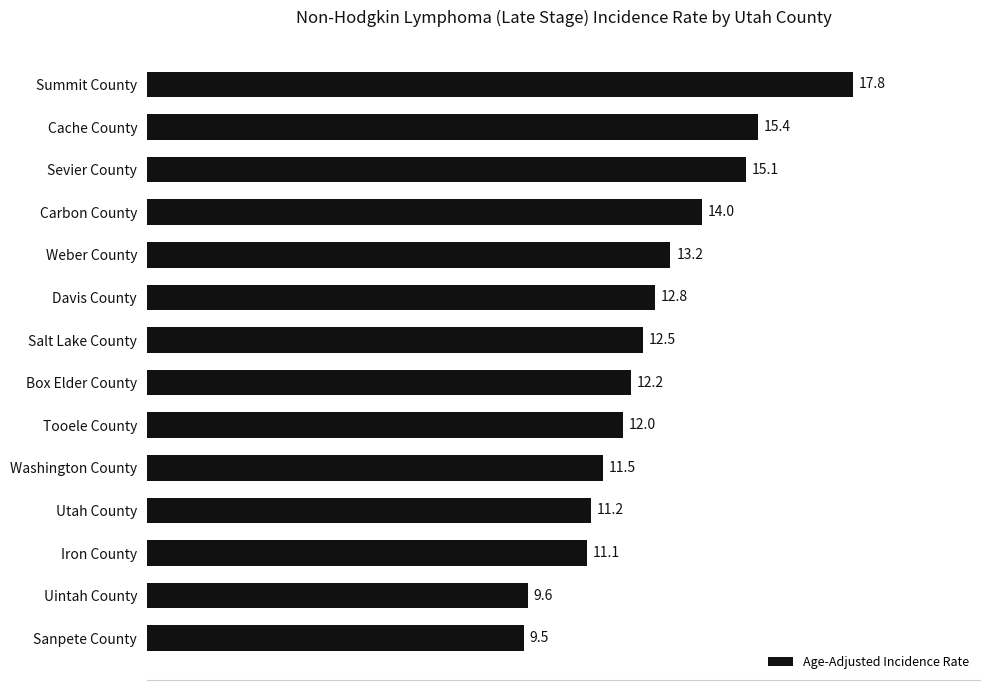

Count the number of categories in the chart.

14